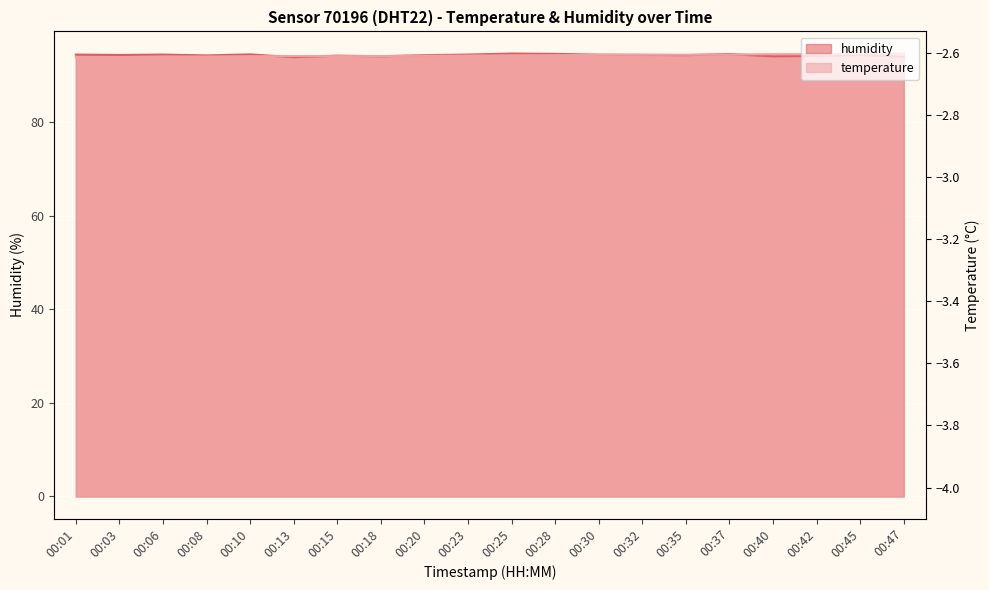

Where do humidity and temperature first cross each other?

00:10 and 00:13